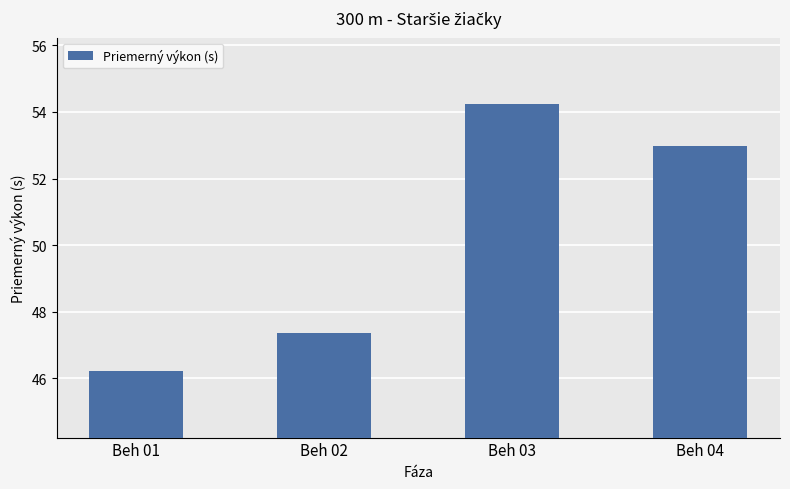

The value at Beh 03 is 54.2. True or false?

True